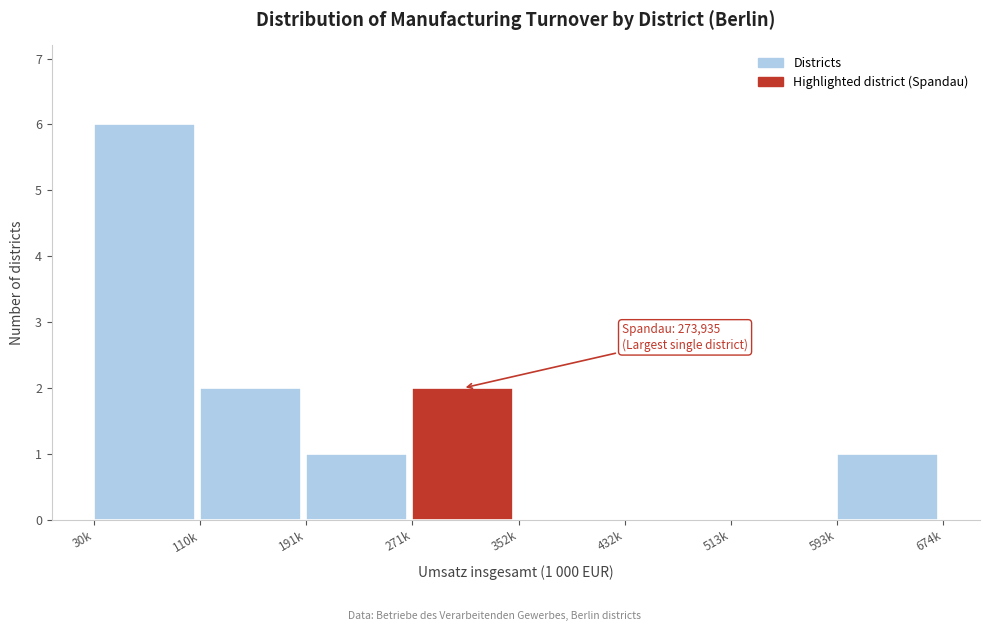

Reading left to right, extract all data points from this chart.

30k=6	110k=2	191k=1	271k=2	352k=0	432k=0	513k=0	593k=1